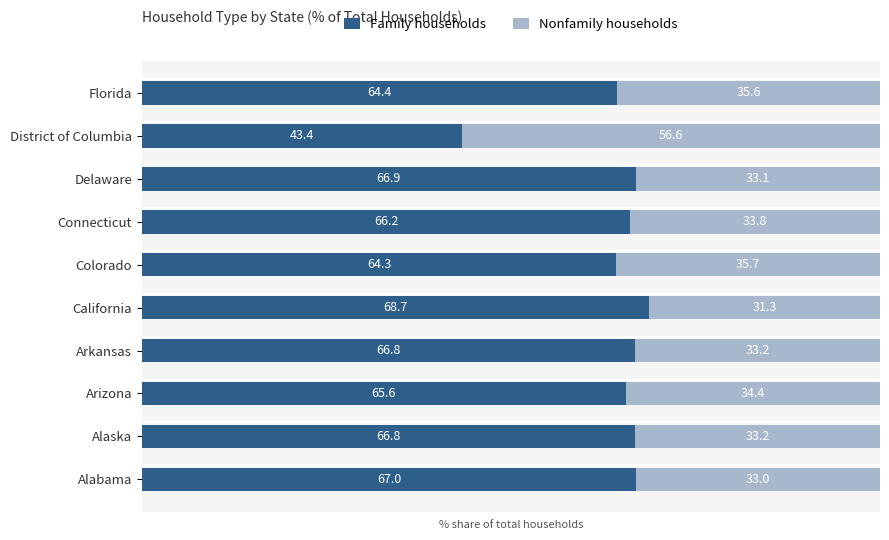

What is the sum of the Family households values at California and Alaska?

135.5